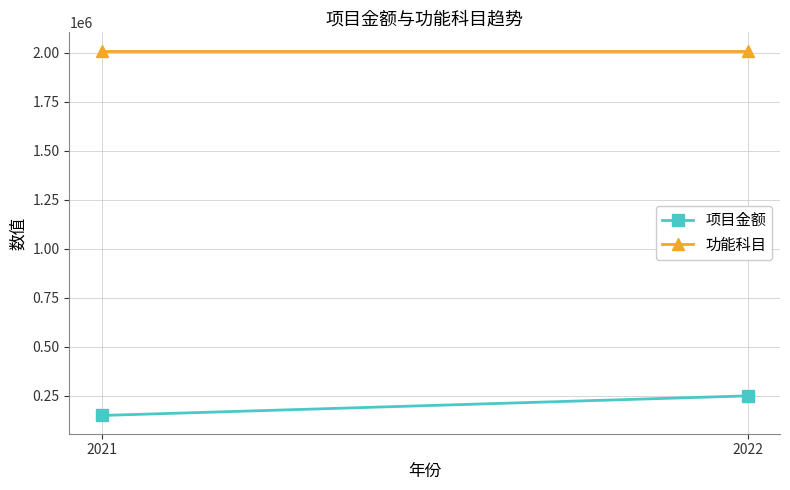

Reading left to right, transcribe all the data shown in this chart.

项目金额: 2021=150000	2022=250000
功能科目: 2021=2010608	2022=2010608